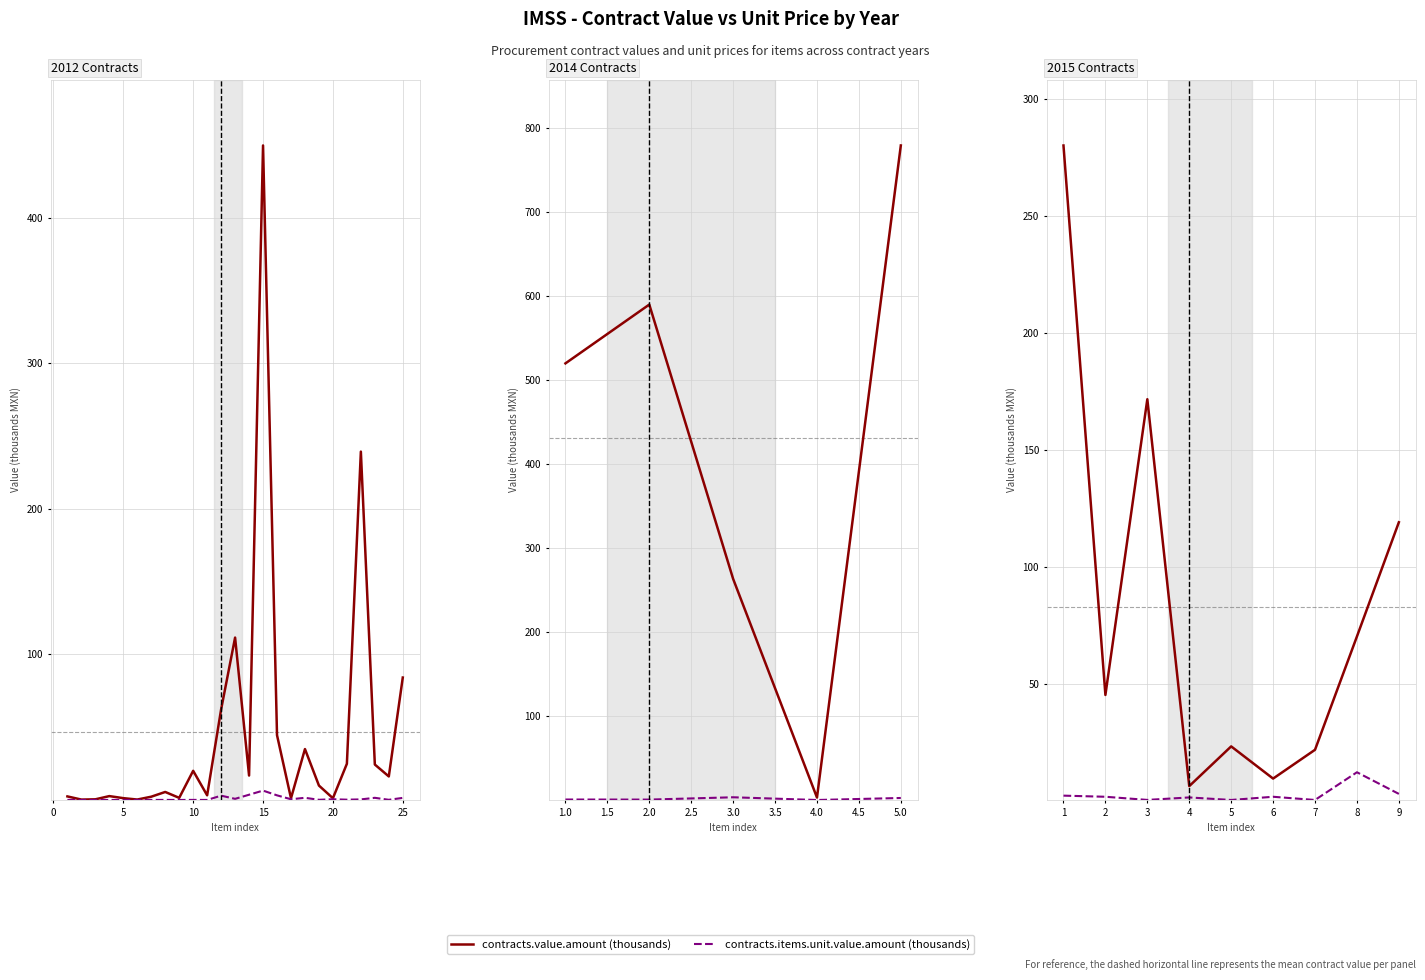

How many data points in contracts.value.amount are less than 45?

4